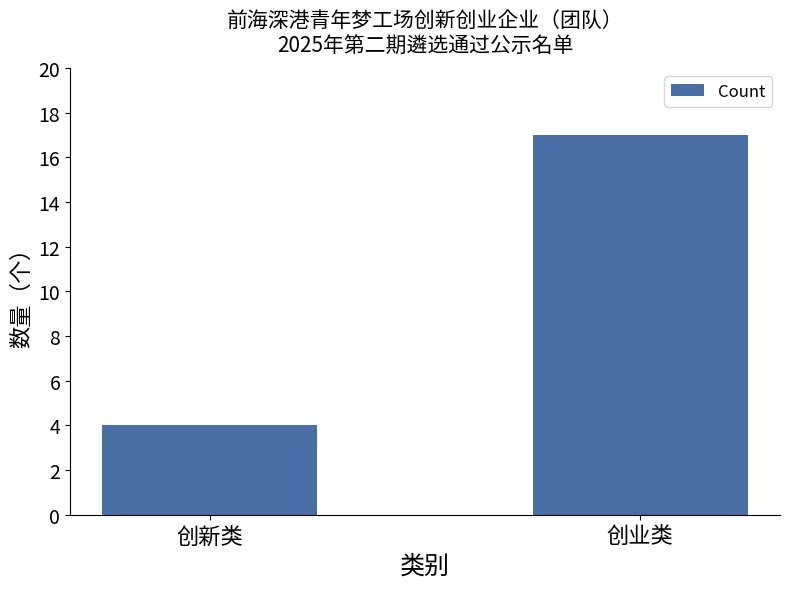

Rank the categories by value from highest to lowest.

创业类, 创新类